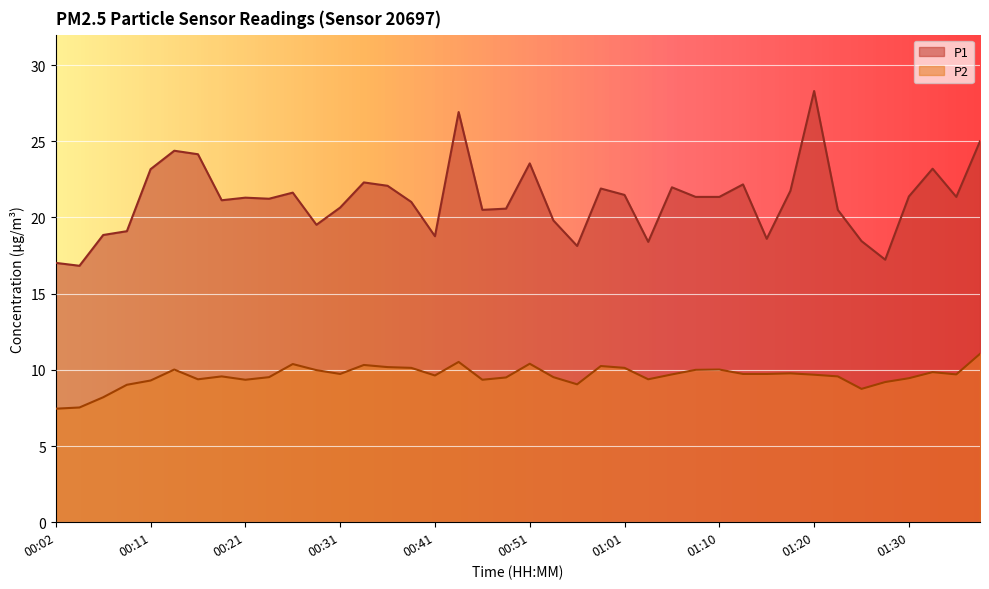

True or false: P1 and P2 intersect in this chart.

False